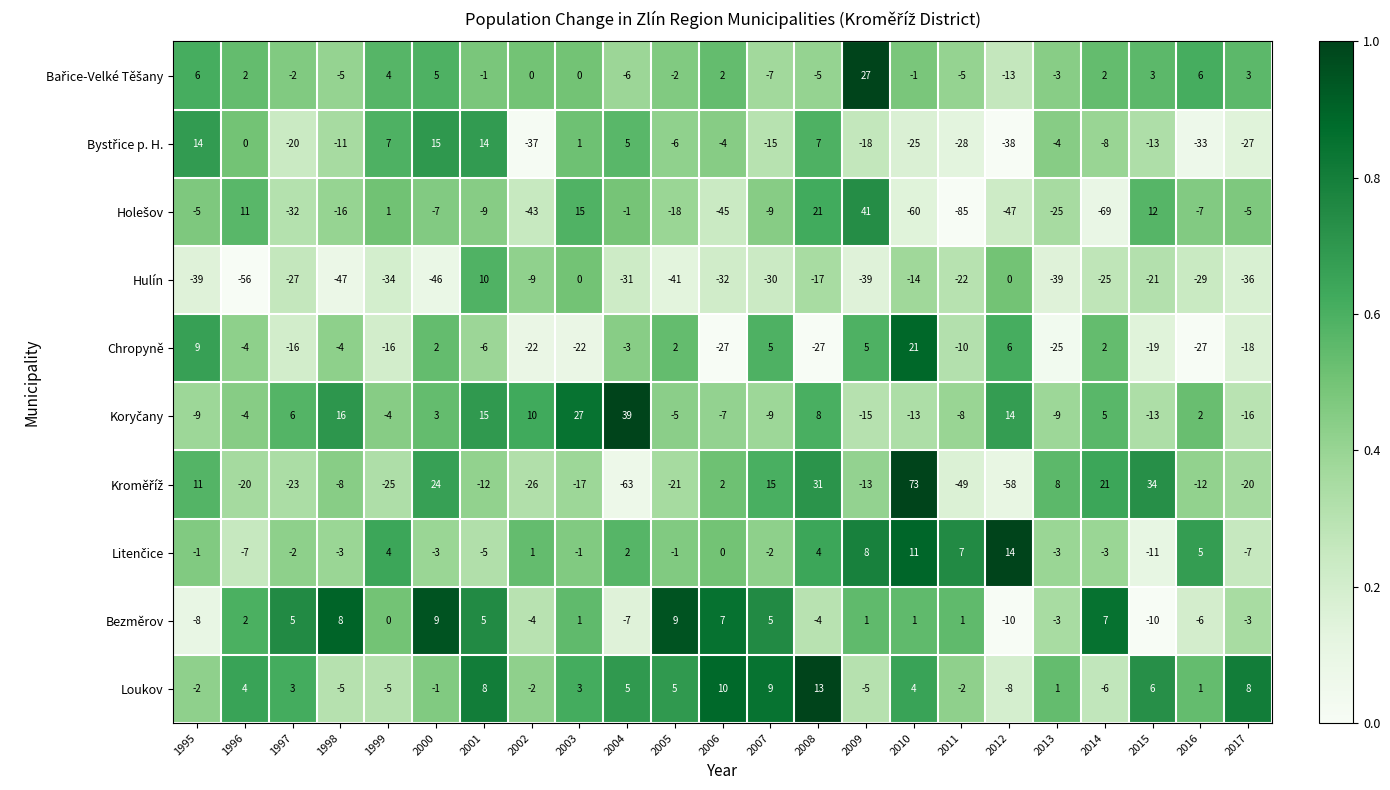

At which category is the sum across all series the highest?

2008